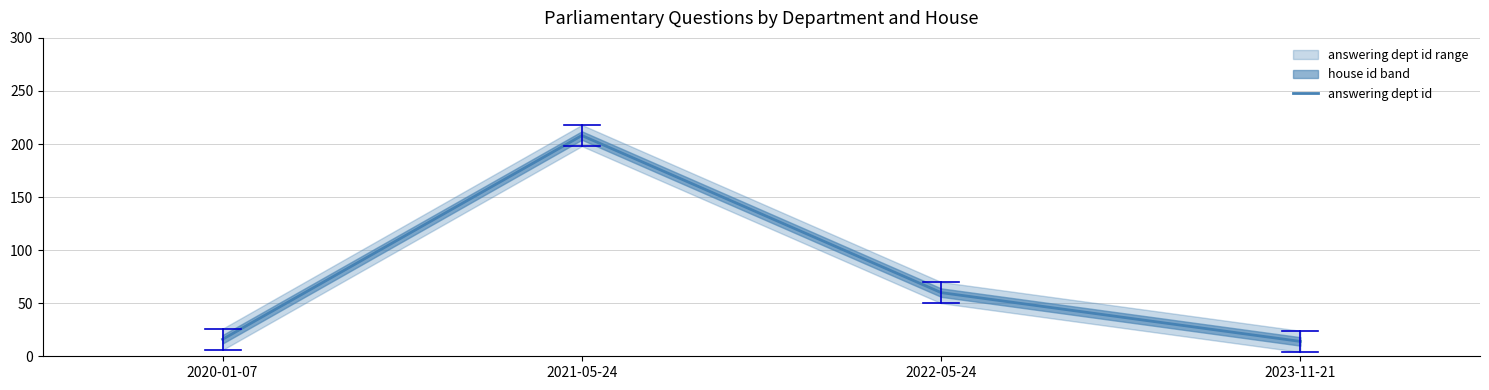

True or false: the data shows 16 at 2020-01-07.

True